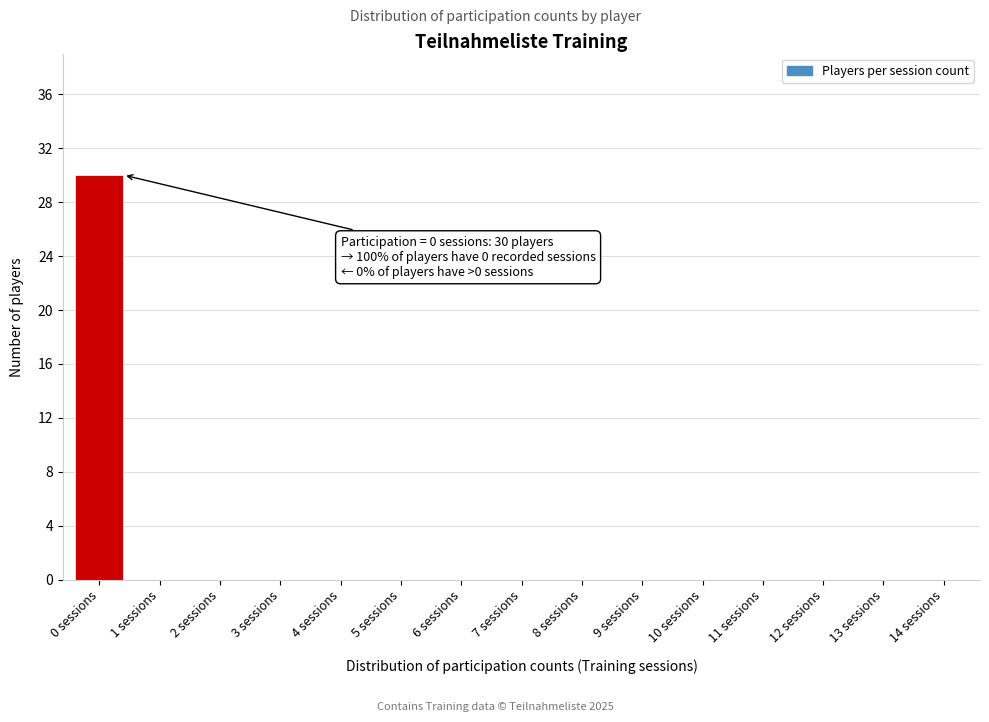

Reading right to left, transcribe all the data shown in this chart.

14 sessions=0	13 sessions=0	12 sessions=0	11 sessions=0	10 sessions=0	9 sessions=0	8 sessions=0	7 sessions=0	6 sessions=0	5 sessions=0	4 sessions=0	3 sessions=0	2 sessions=0	1 sessions=0	0 sessions=30